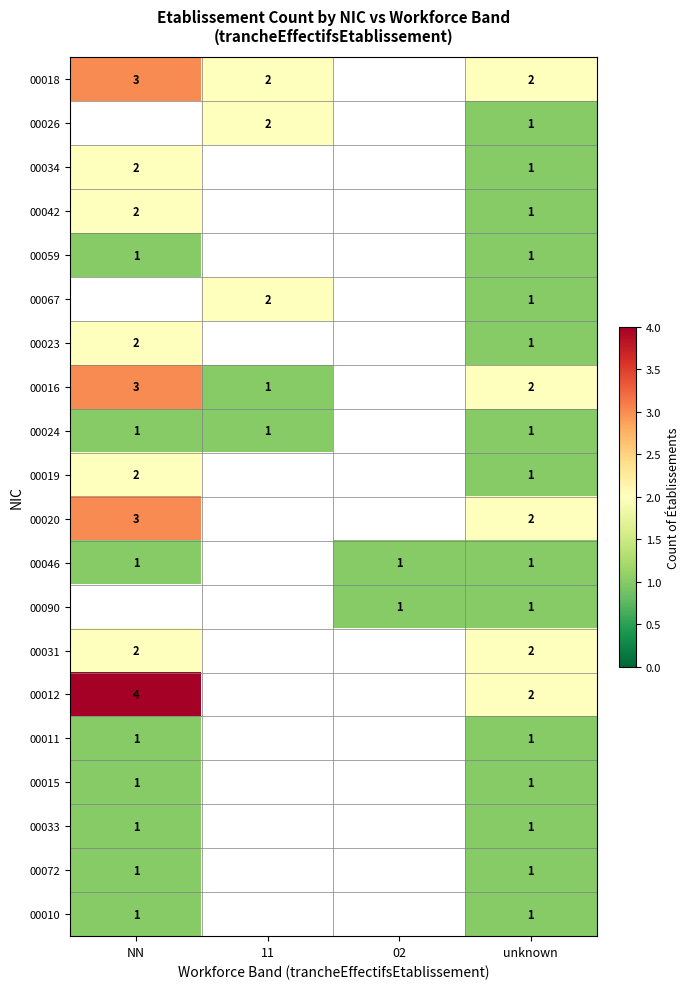

Which has a higher value, unknown or NN?

NN